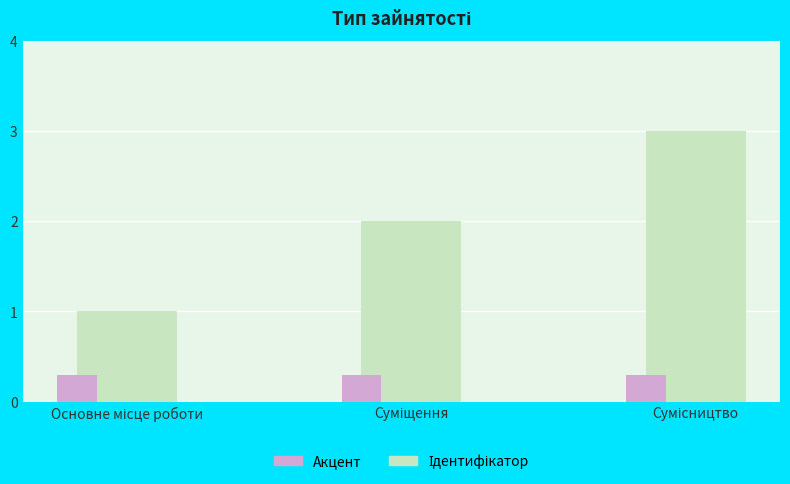

What is the maximum value shown in the chart?

3.0